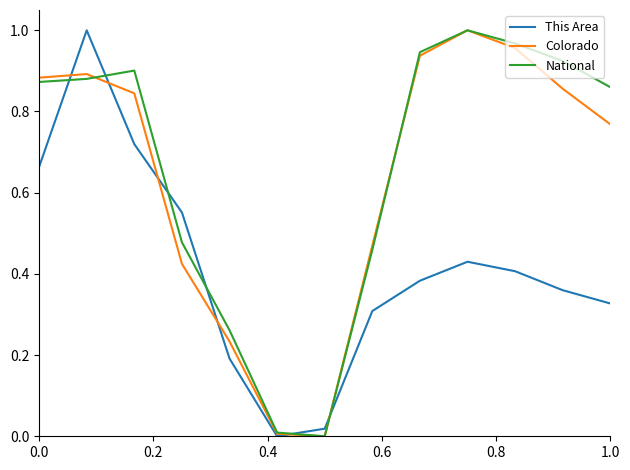

How many lines are shown in the chart?

3